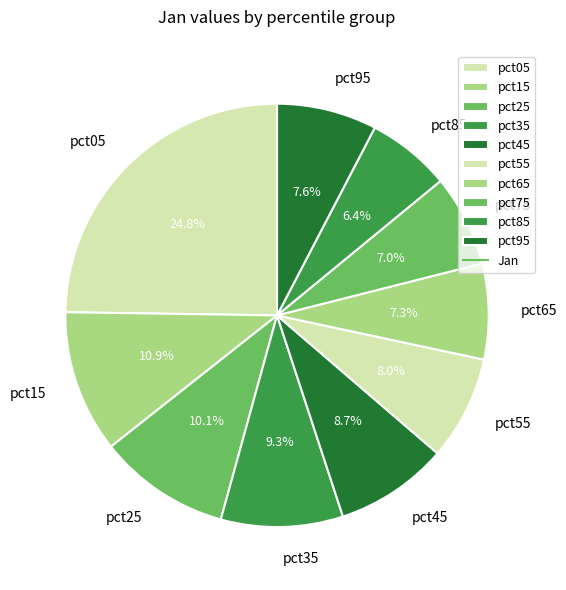

To the nearest percent, what is the difference between the pct65 and pct45 slice percentages?

1%